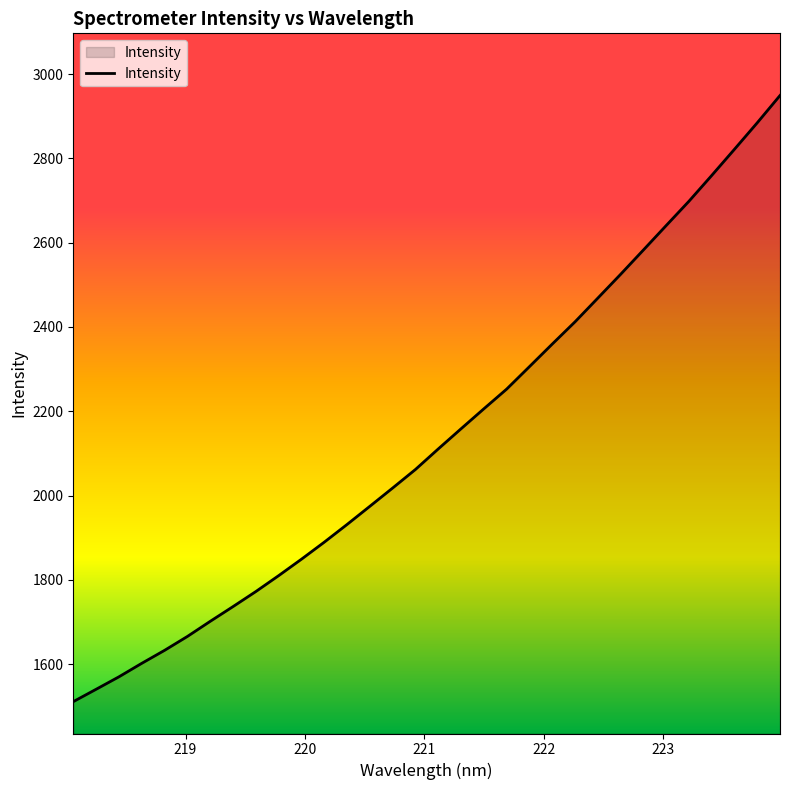

What is the difference between the maximum and minimum values?

1437.8